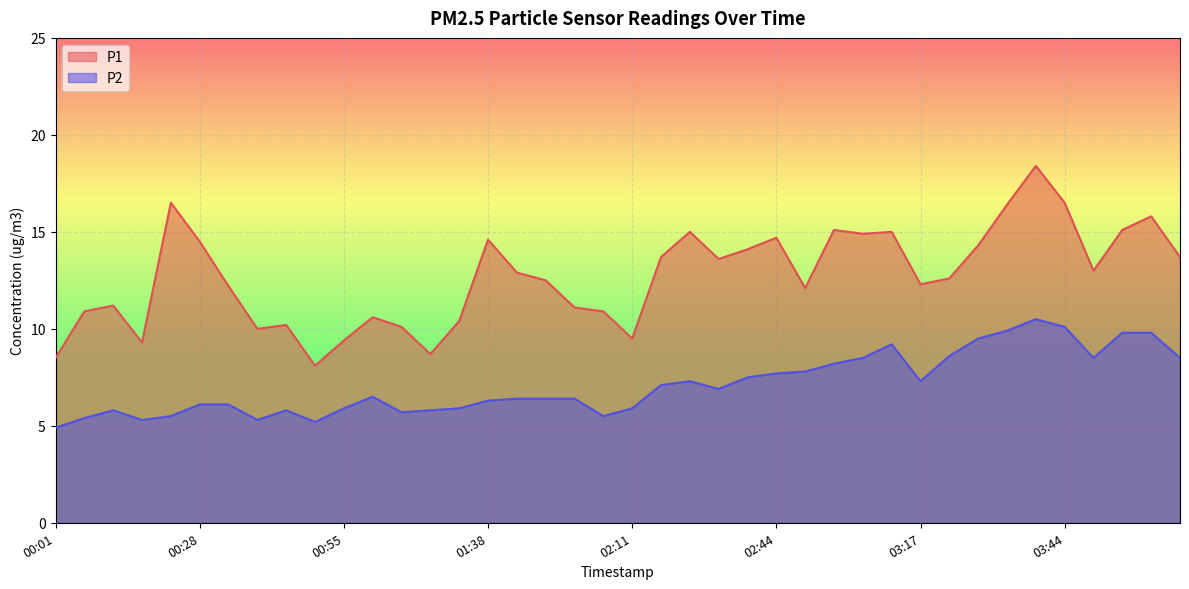

True or false: P1 has more than 1 interior local peaks.

True